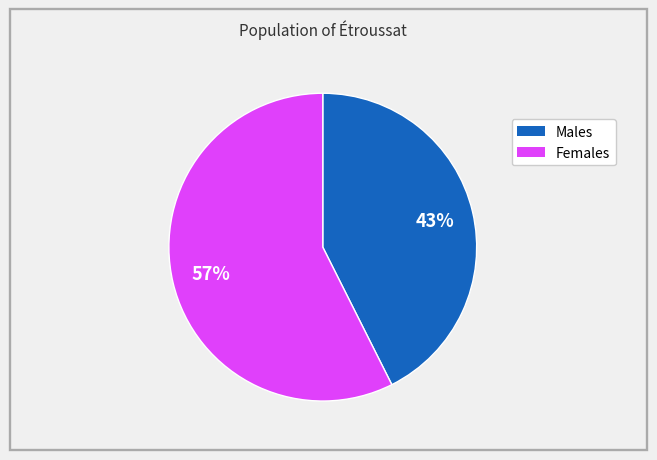

Count the number of slices in the pie.

2